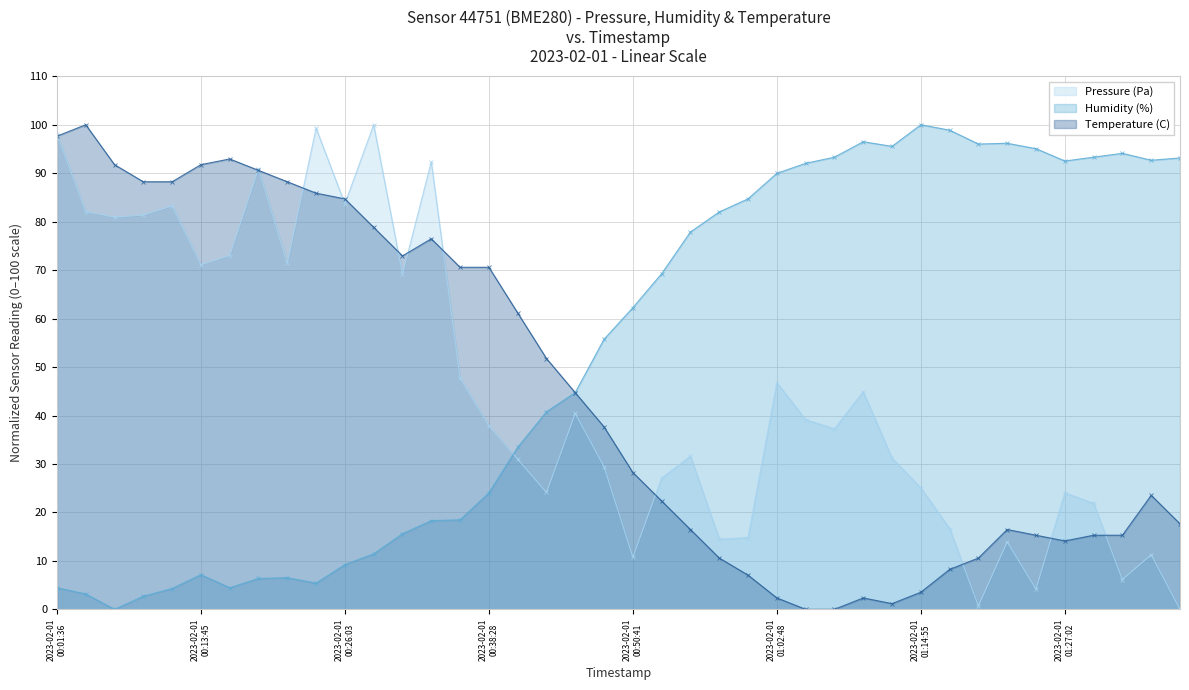

How many lines are shown in the chart?

3